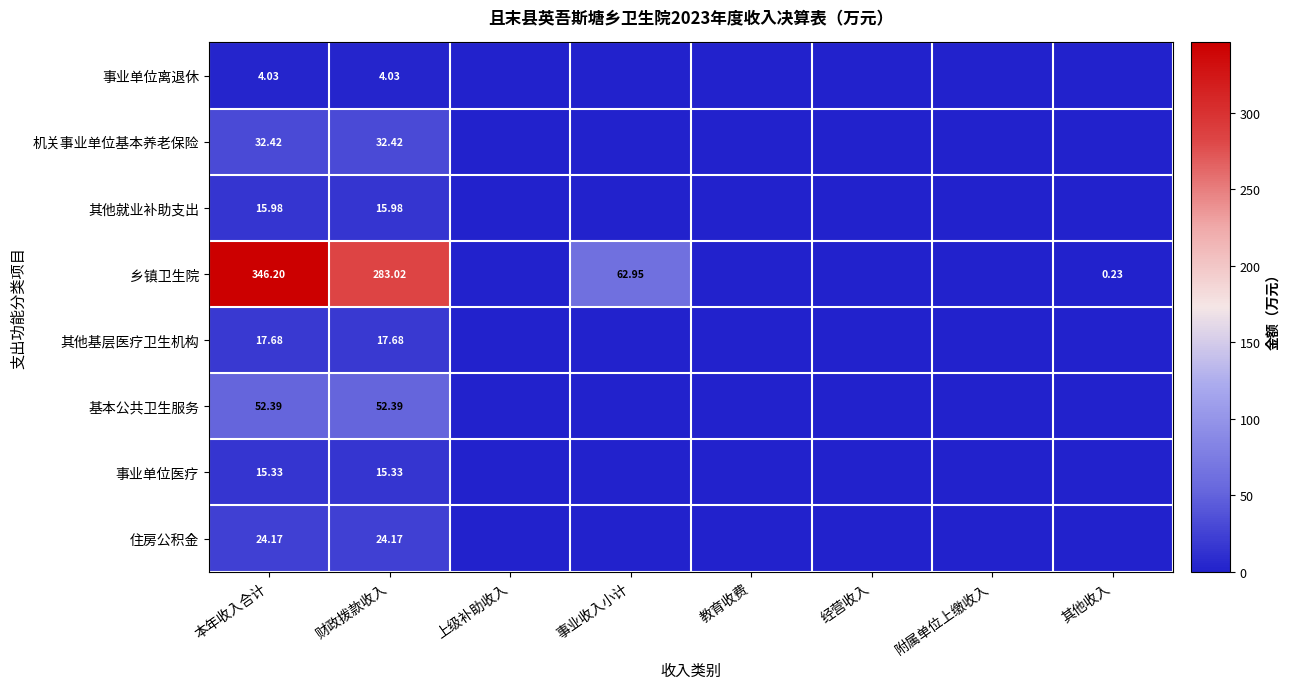

At which label does 住房公积金 reach its minimum?

上级补助收入